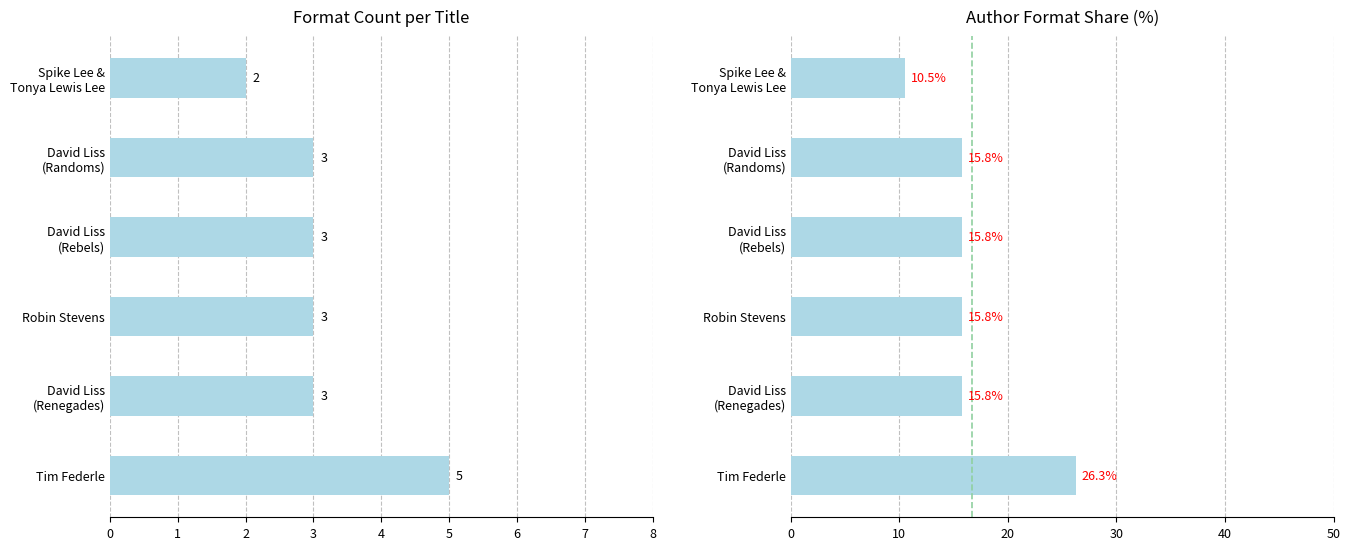

Reading left to right, list all the values displayed in this chart.

Number of Formats: 5.0	3.0	3.0	3.0	3.0	2.0
Share of Formats (%): 26.3	15.8	15.8	15.8	15.8	10.5